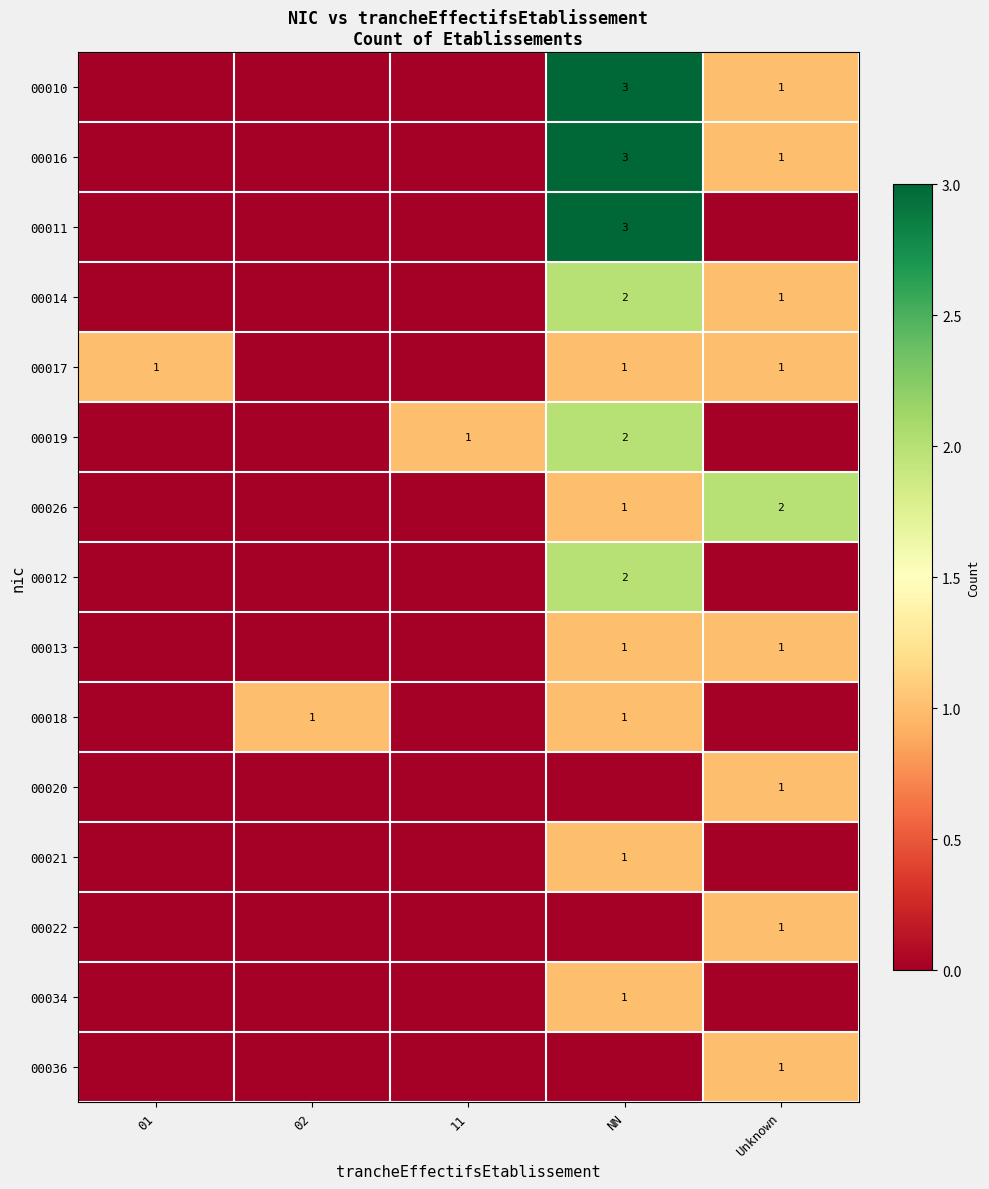

What is the approximate value of 00017 at Unknown?

1